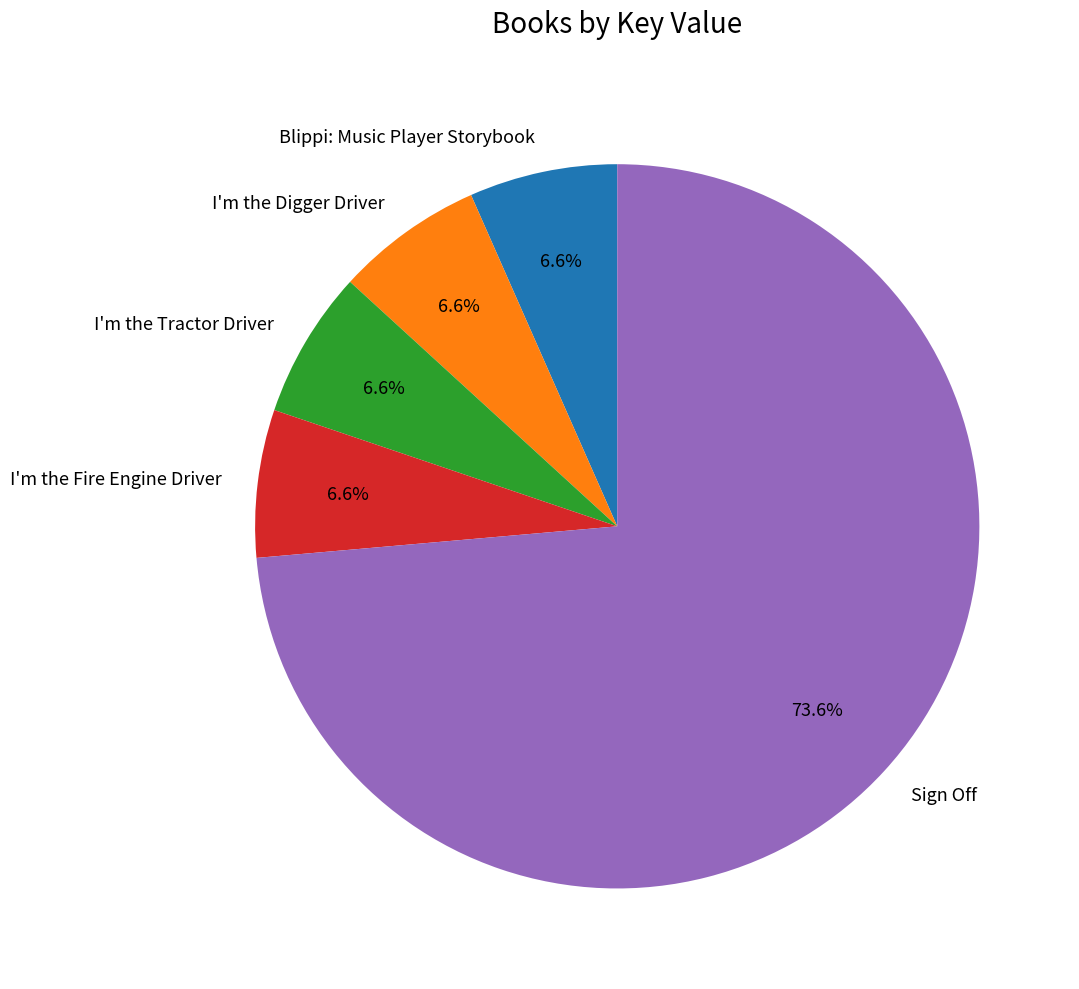

What percentage is the Sign Off slice, to the nearest percent?

74%